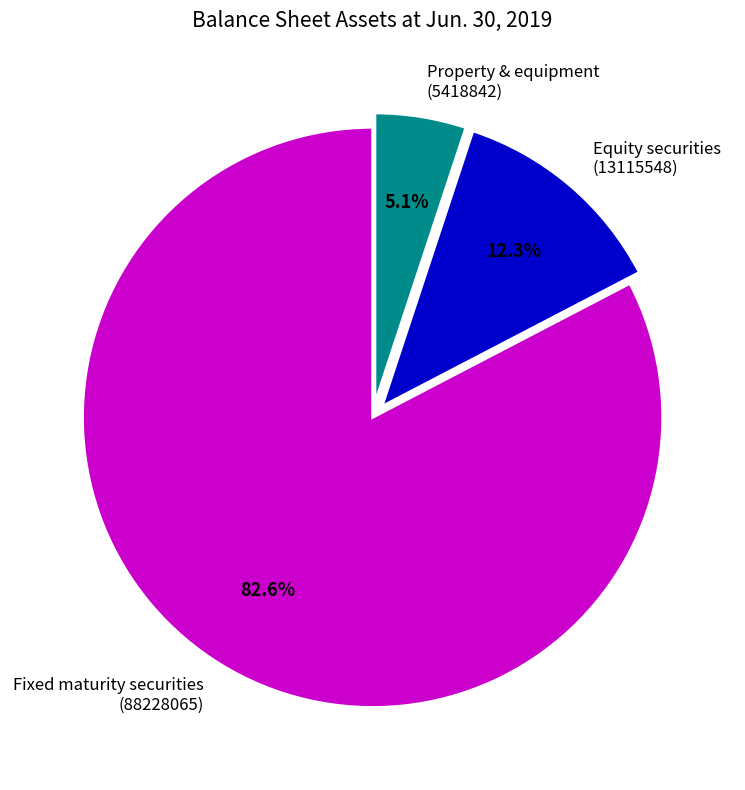

Is there any slice that represents more than half of the pie?

Yes